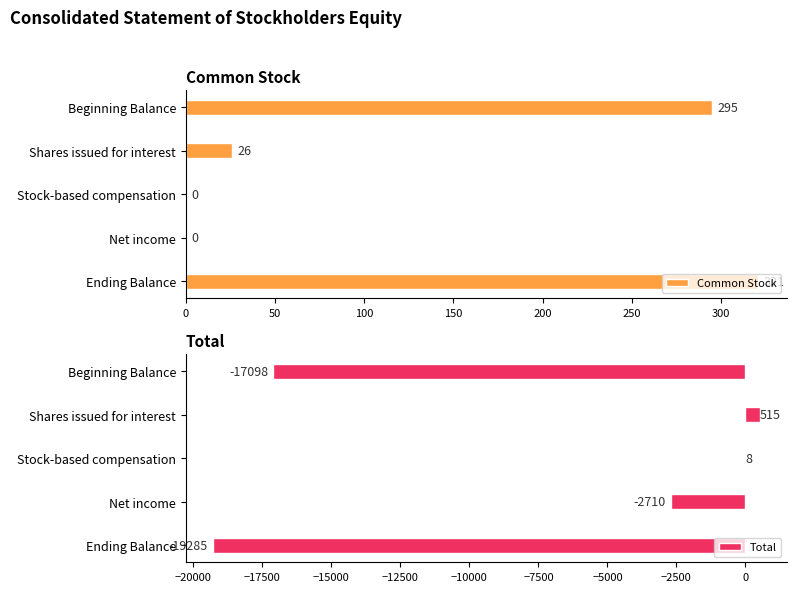

The value of Common Stock at Ending Balance is 321. True or false?

True